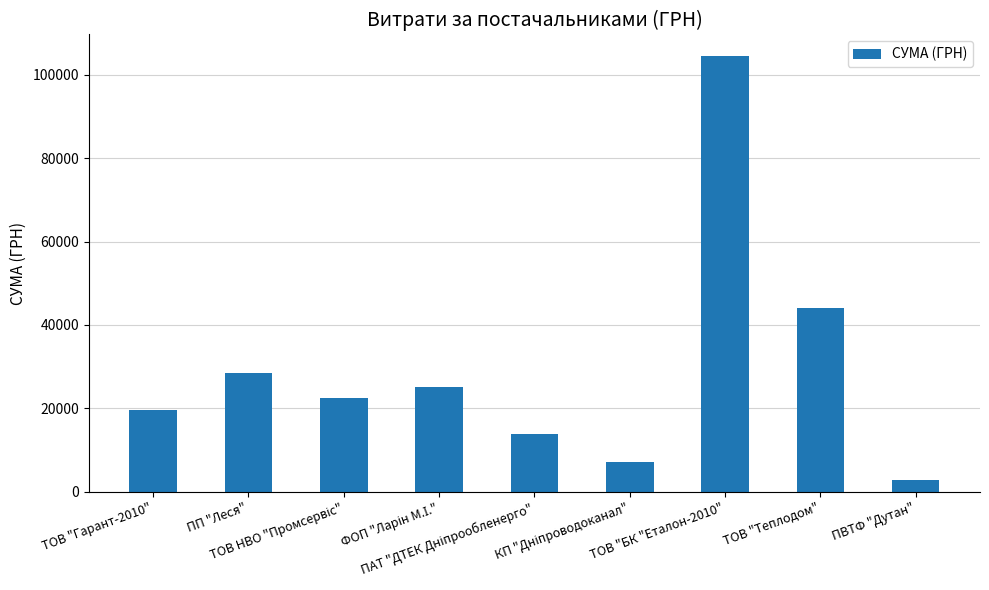

What is the smallest value displayed?

2796.0